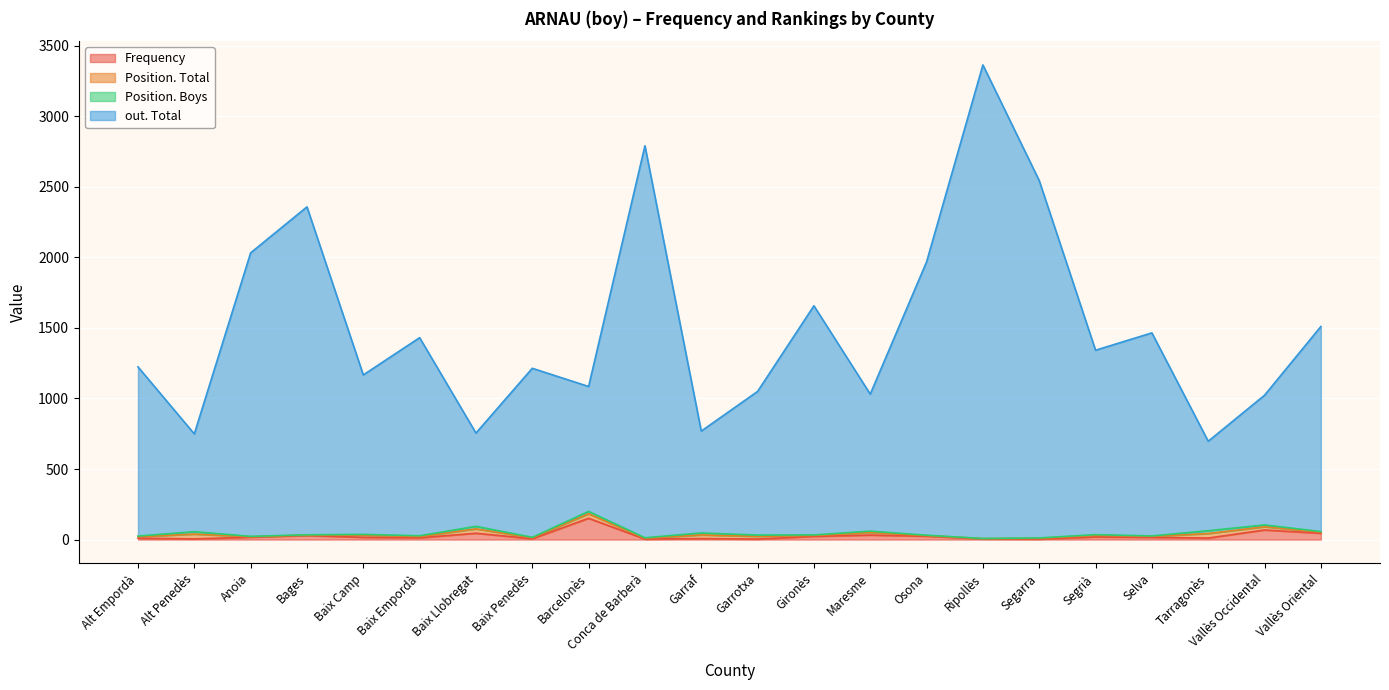

What is the spread (max minus min) of values at Gironès?

1634